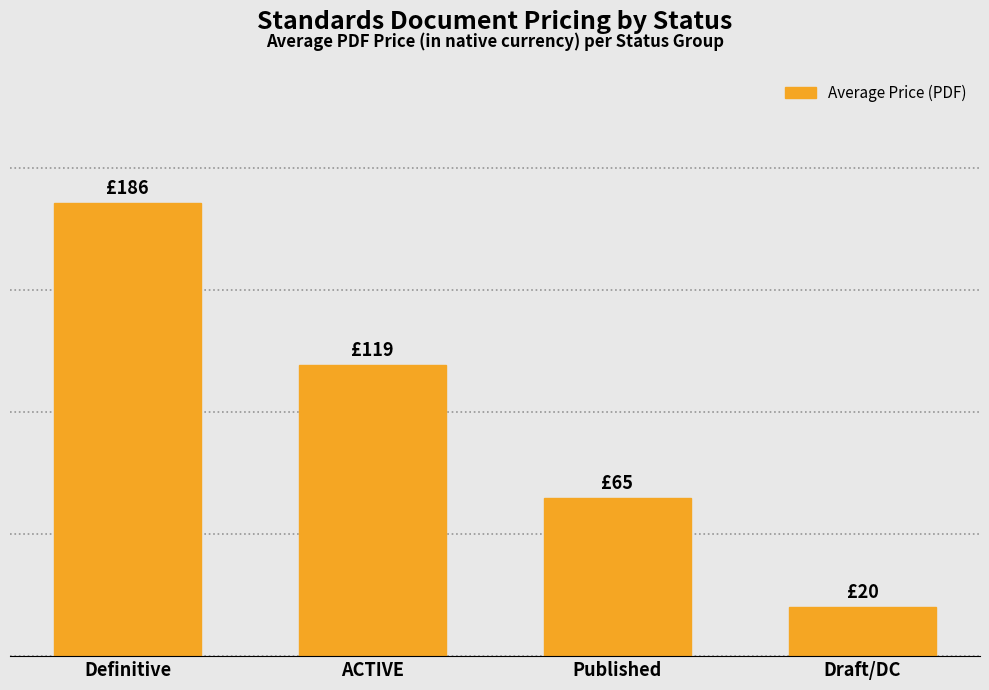

Reading left to right, what are all the values shown in this chart?

185.8	119.4	65.0	20.0